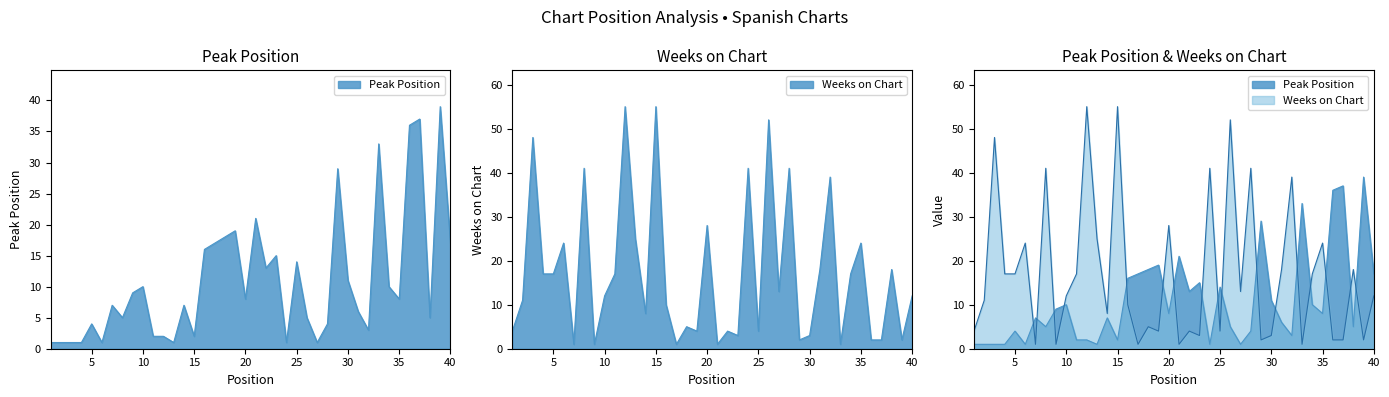

What is the sum of the Weeks on Chart values at 3 and 12?

103